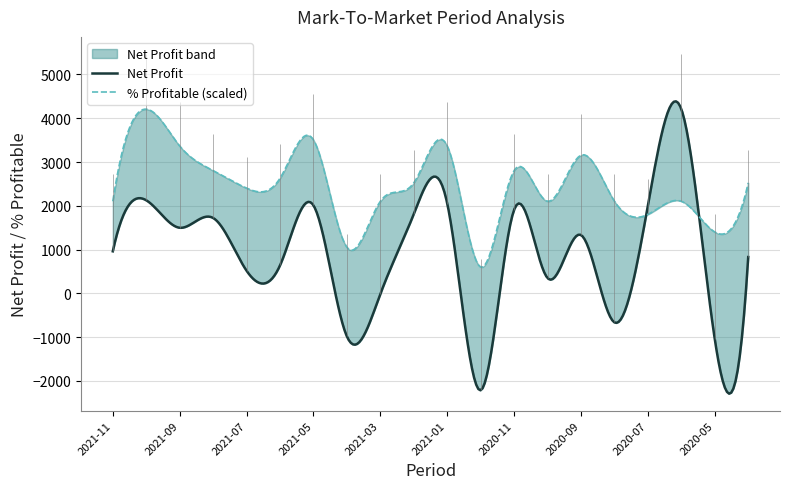

What is the label of the 1st point from the left?

2021-11